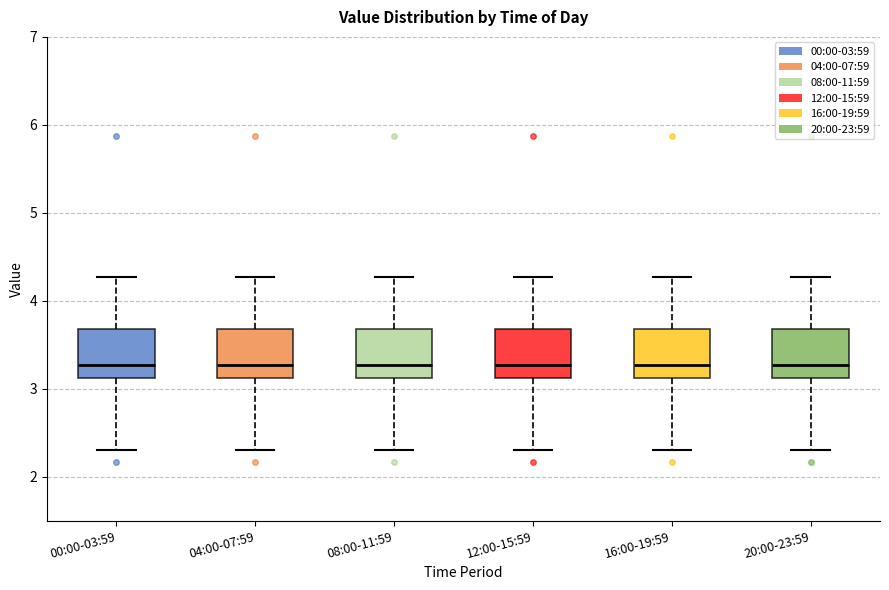

Reading left to right, transcribe this box plot: for each box, give where its median line is, the range the box spans, and where its two whiskers end, as read against the y-axis. The values are not printed on the chart, so give them approximately, as read against the axis.

00:00-03:59: median 3.3, box 3.1 to 3.7, whiskers 2.3 to 4.3
04:00-07:59: median 3.3, box 3.1 to 3.7, whiskers 2.3 to 4.3
08:00-11:59: median 3.3, box 3.1 to 3.7, whiskers 2.3 to 4.3
12:00-15:59: median 3.3, box 3.1 to 3.7, whiskers 2.3 to 4.3
16:00-19:59: median 3.3, box 3.1 to 3.7, whiskers 2.3 to 4.3
20:00-23:59: median 3.3, box 3.1 to 3.7, whiskers 2.3 to 4.3